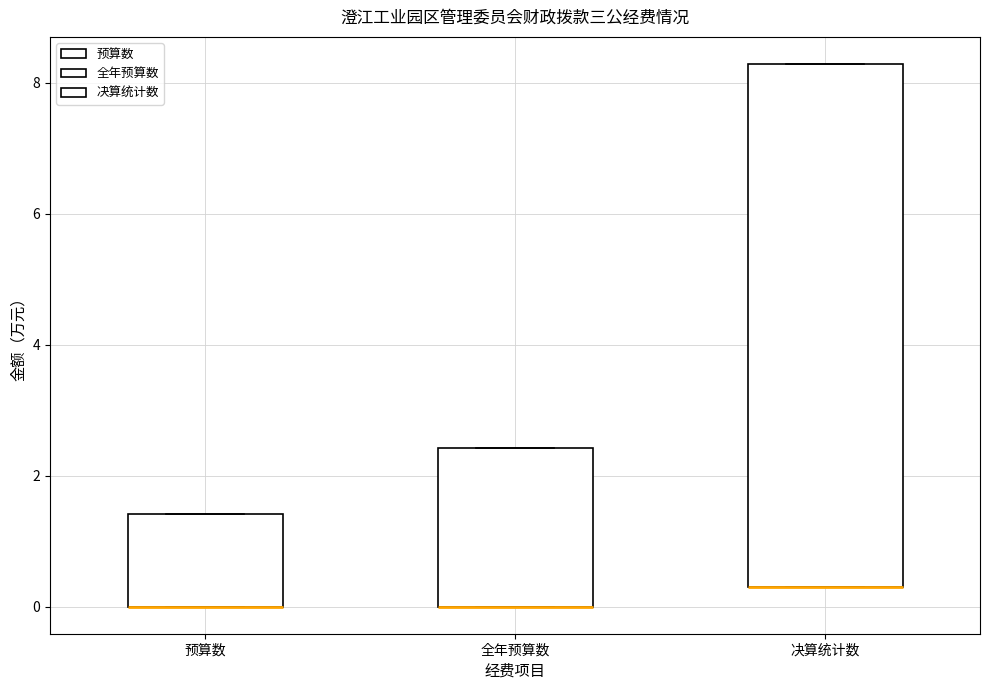

Comparing the boxes themselves (not the whiskers), which one is the tallest?

决算统计数